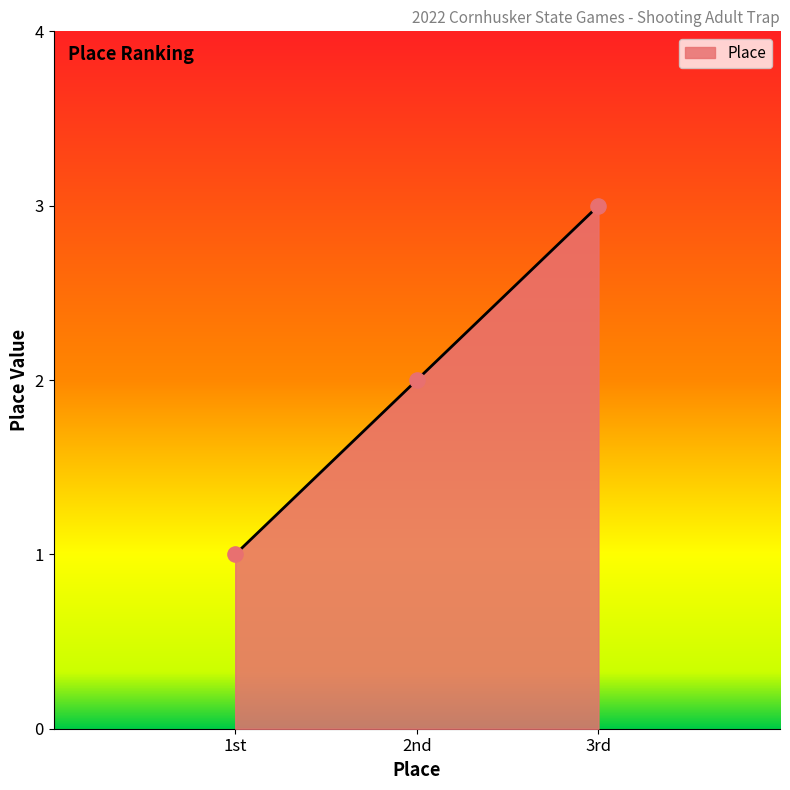

What is the change in value from 1st to 2nd?

+1